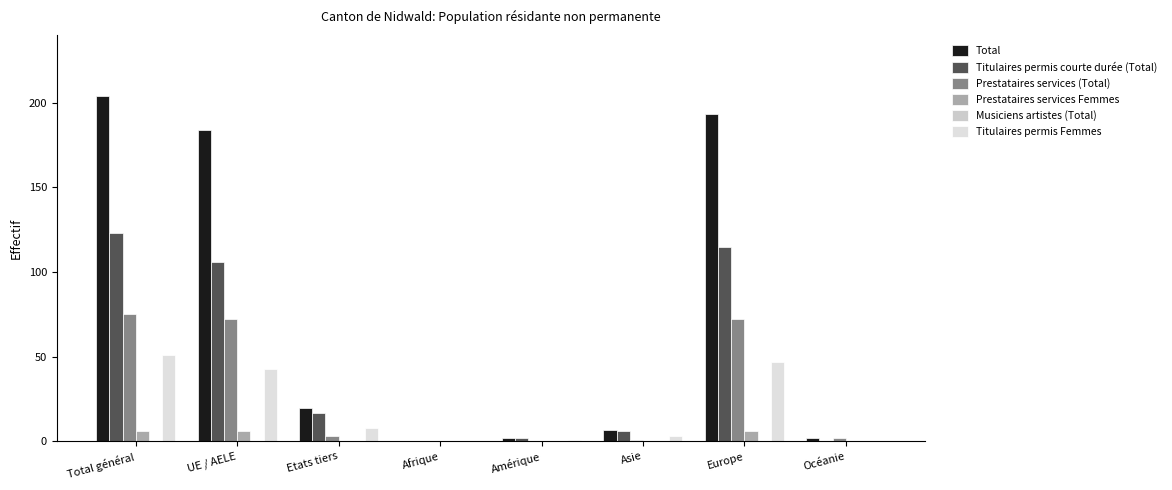

Which series has the largest total across all categories?

Total